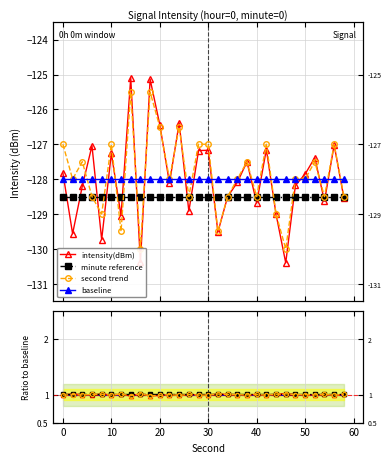

Reading left to right, what are all the values shown in this chart?

intensity(dBm): 1.0	1.0	1.0	1.0	1.0	1.0	1.0	1.0	1.0	1.0	1.0	1.0	1.0	1.0	1.0	1.0	1.0	1.0	1.0	1.0	1.0	1.0	1.0	1.0	1.0	1.0	1.0	1.0	1.0	1.0
minute reference: 1.0	1.0	1.0	1.0	1.0	1.0	1.0	1.0	1.0	1.0	1.0	1.0	1.0	1.0	1.0	1.0	1.0	1.0	1.0	1.0	1.0	1.0	1.0	1.0	1.0	1.0	1.0	1.0	1.0	1.0
second trend: 1.0	1.0	1.0	1.0	1.0	1.0	1.0	1.0	1.0	1.0	1.0	1.0	1.0	1.0	1.0	1.0	1.0	1.0	1.0	1.0	1.0	1.0	1.0	1.0	1.0	1.0	1.0	1.0	1.0	1.0
baseline: 1.0	1.0	1.0	1.0	1.0	1.0	1.0	1.0	1.0	1.0	1.0	1.0	1.0	1.0	1.0	1.0	1.0	1.0	1.0	1.0	1.0	1.0	1.0	1.0	1.0	1.0	1.0	1.0	1.0	1.0